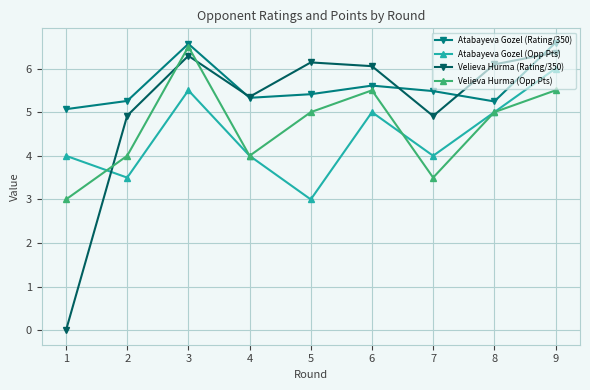

Which label corresponds to the smallest value in the chart?

1